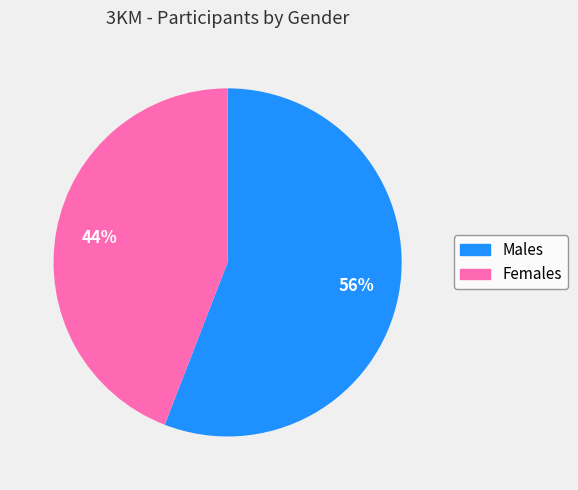

Is there a majority slice in this chart?

Yes